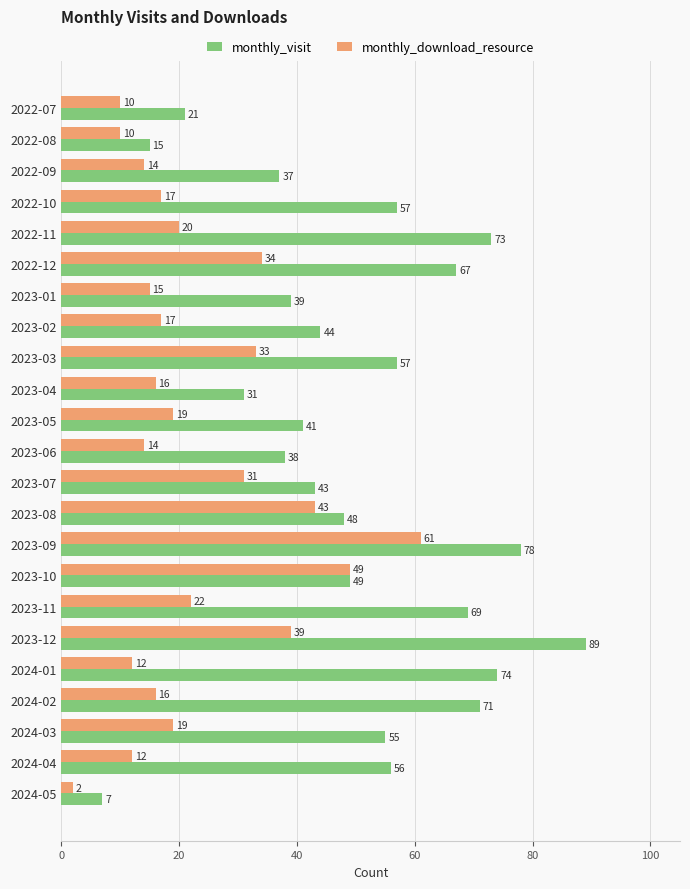

What is the lowest value of the monthly_visit series?

7